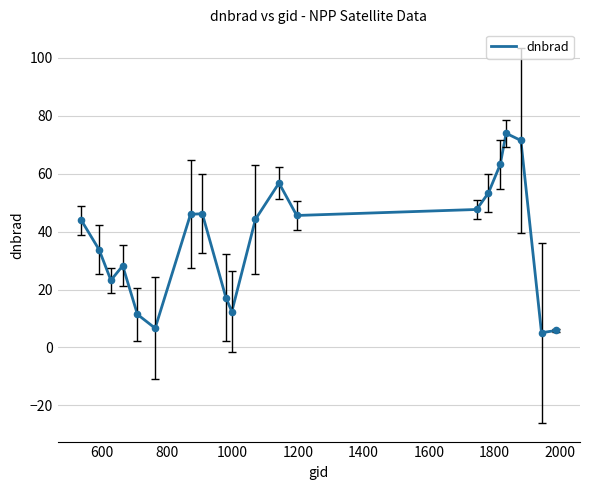

What is the difference between the maximum and minimum values?

68.9